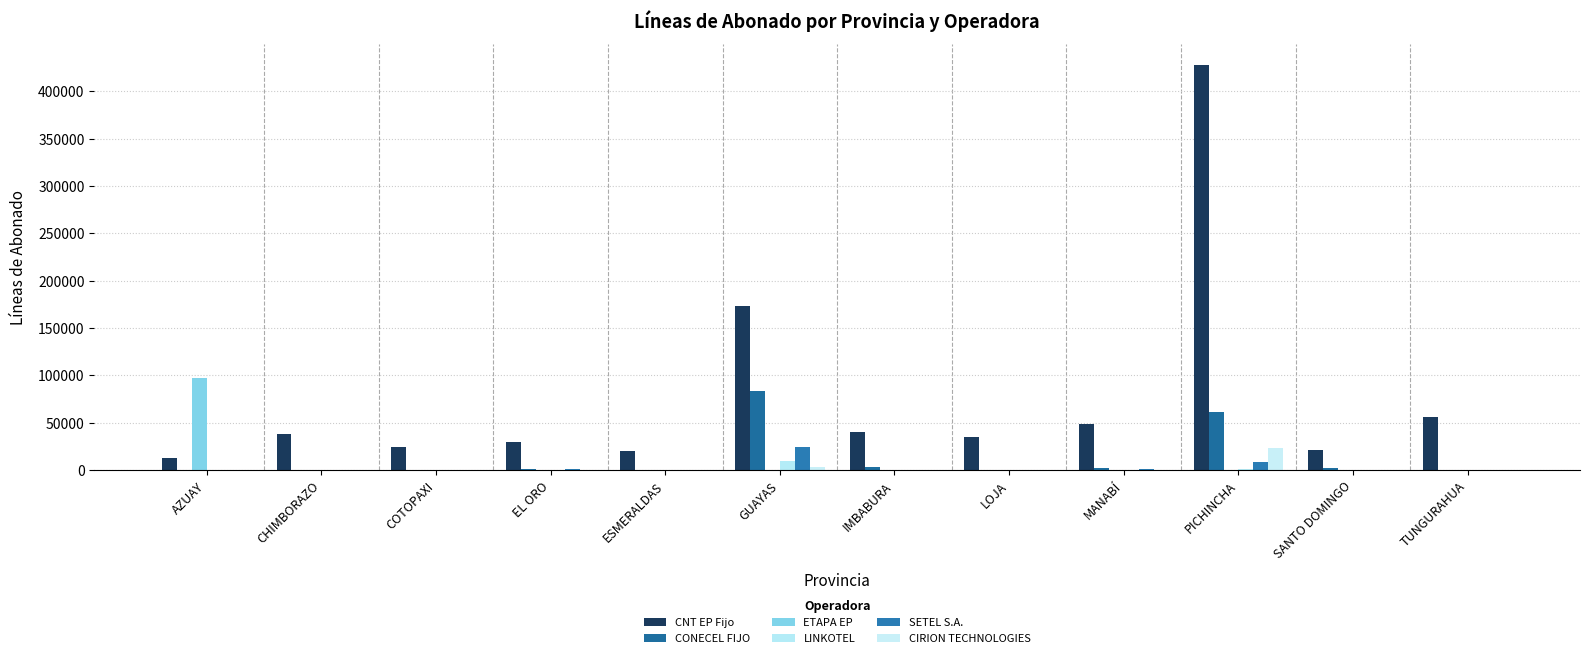

What is the average value of the SETEL S.A. series?

3131